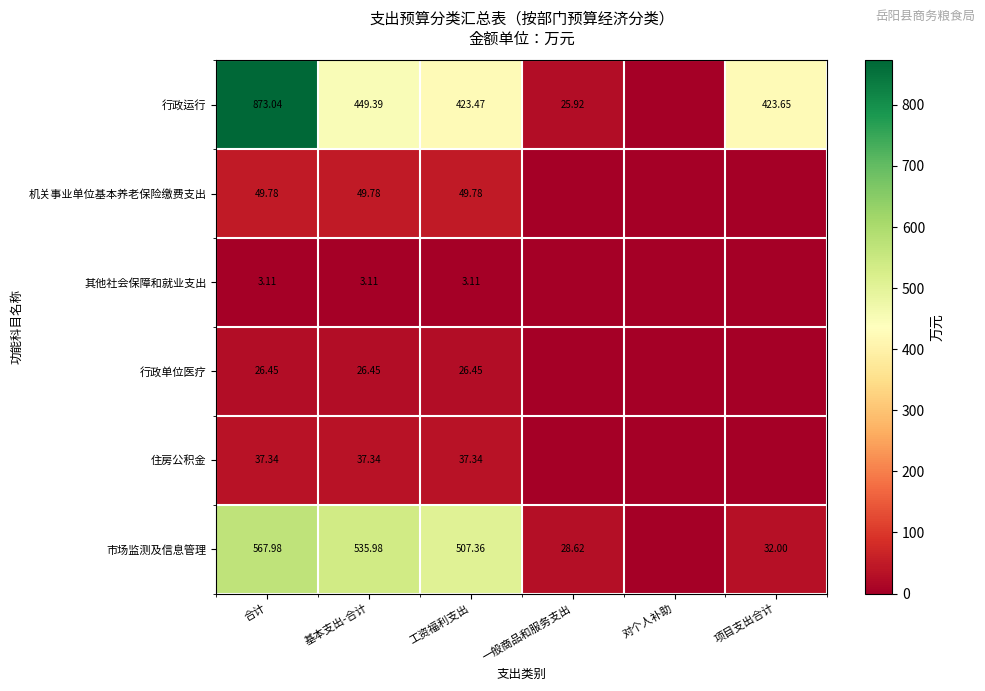

Which series changed the most between 合计 and 工资福利支出?

行政运行